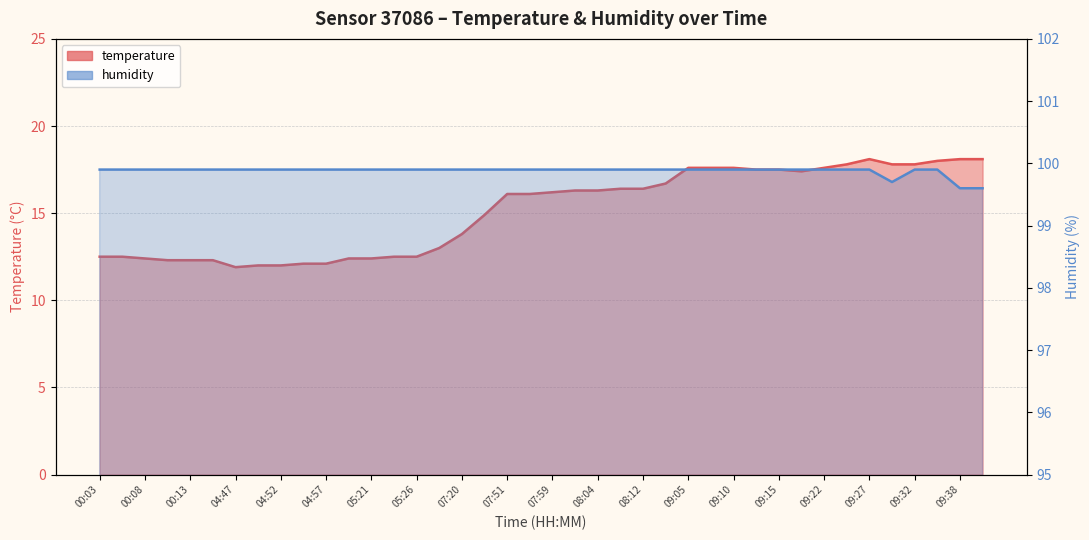

At how many categories does at least one series exceed 71?

40